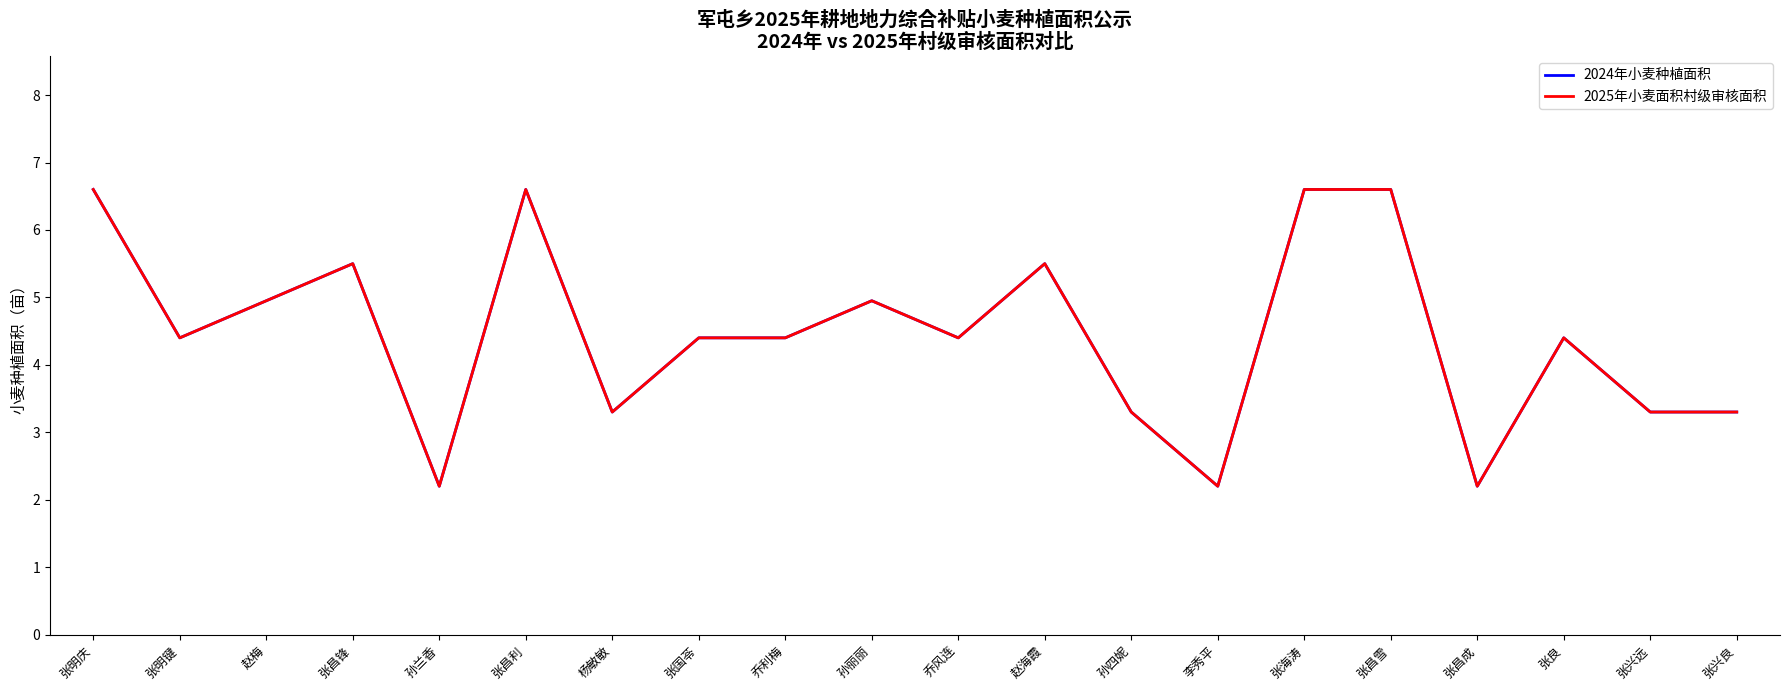

Between 张明庆 and 赵梅, which series saw the biggest shift?

2024年小麦种植面积